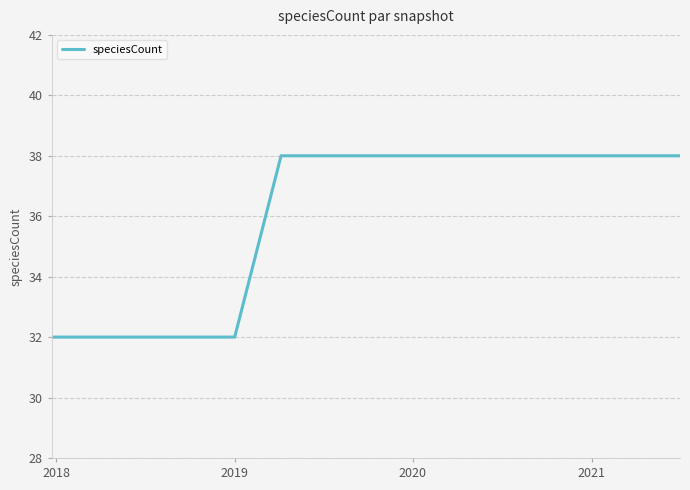

What is the maximum value shown in the chart?

38